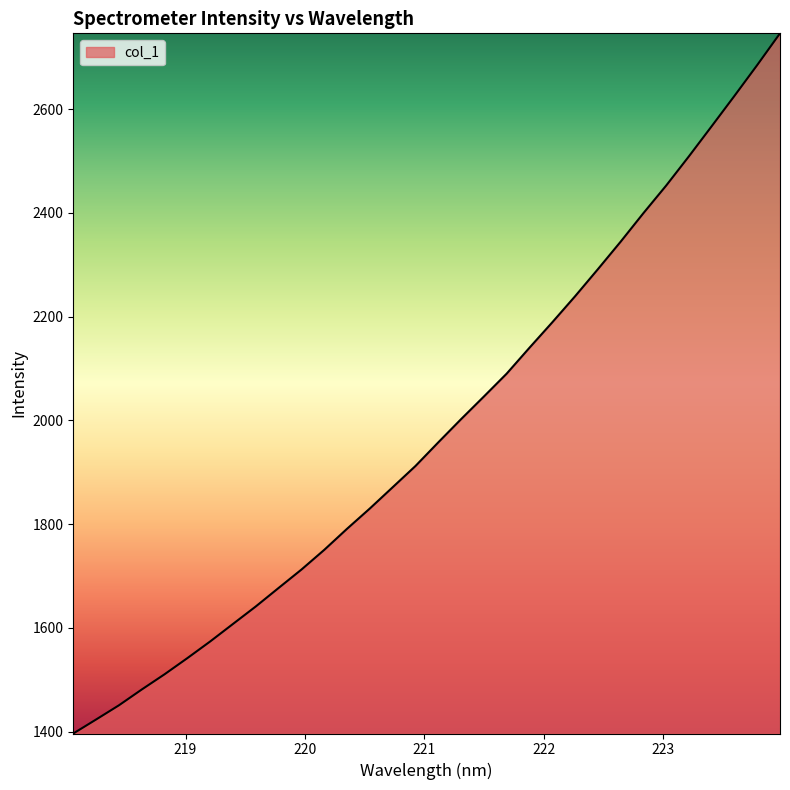

What is the difference between the maximum and minimum values?

1350.2